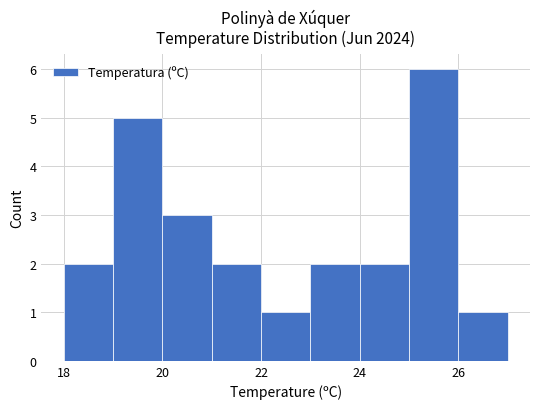

What is the value of the 7th bar from the left?

2